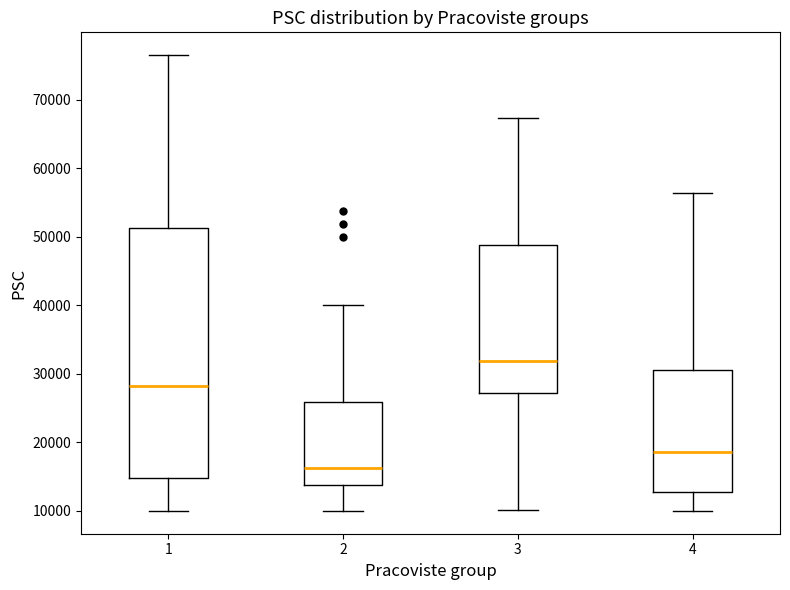

Reading left to right, transcribe this box plot: for each box, give where its median line is, the range the box spans, and where its two whiskers end, as read against the y-axis. The values are not printed on the chart, so give them approximately, as read against the axis.

1: median 28000, box 15000 to 51000, whiskers 10000 to 77000
2: median 16000, box 14000 to 26000, whiskers 10000 to 40000
3: median 32000, box 27000 to 49000, whiskers 10000 to 67000
4: median 19000, box 13000 to 31000, whiskers 10000 to 56000